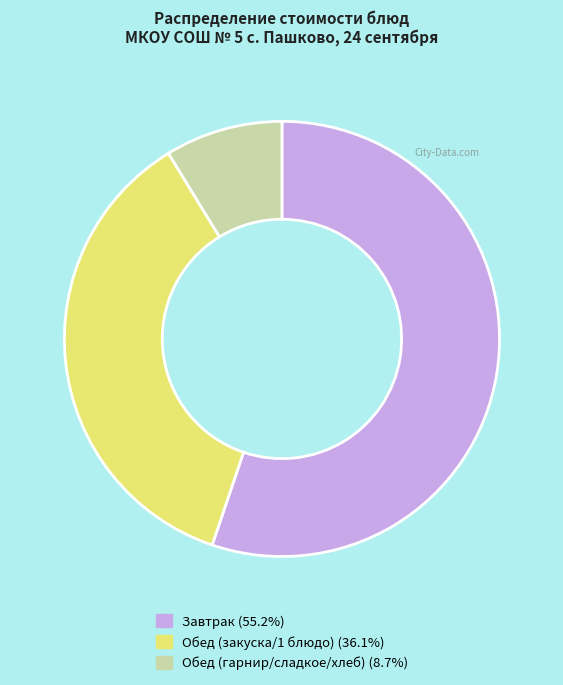

Is there any slice that represents more than half of the pie?

Yes